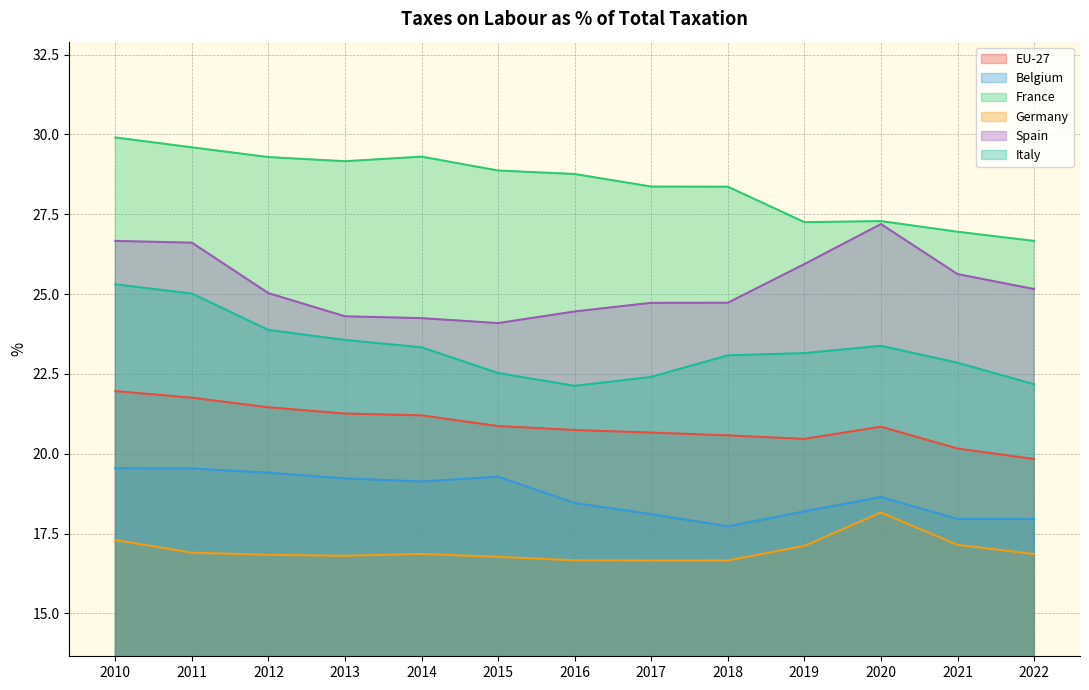

At which category does the chart reach its peak across all series?

2010